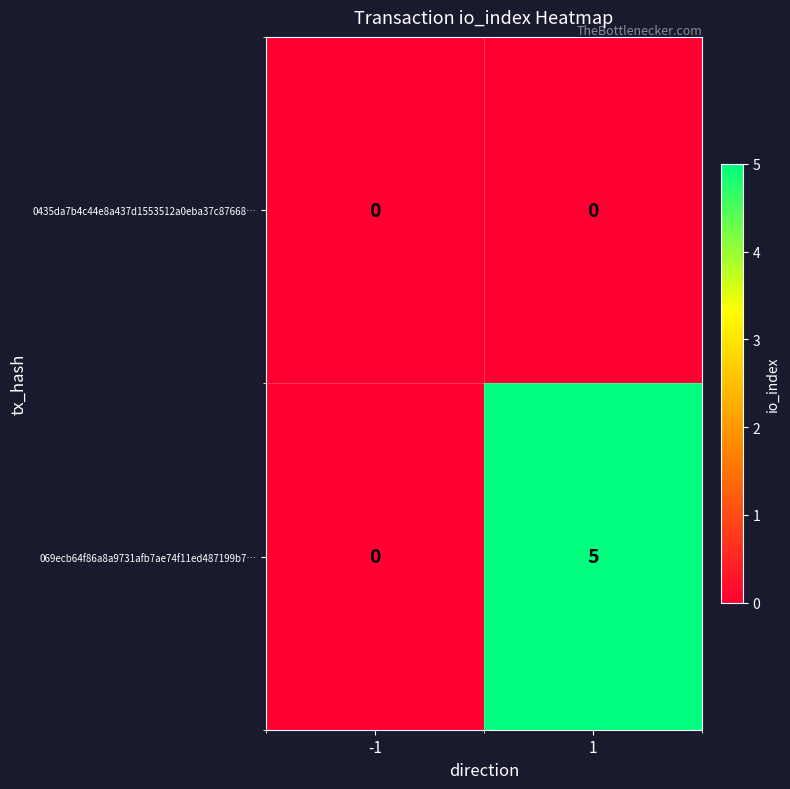

Reading left to right, transcribe all the data shown in this chart.

0435da7b4c44e8a437d1553512a0eba37c87668…: 0	0
069ecb64f86a8a9731afb7ae74f11ed487199b7…: 0	5